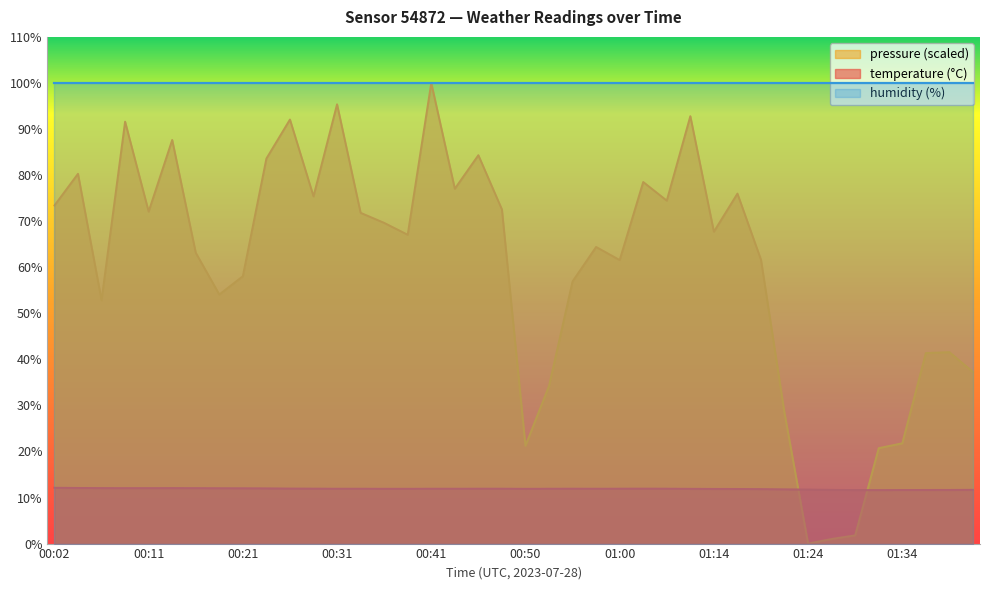

At how many categories does at least one series exceed 43?

40